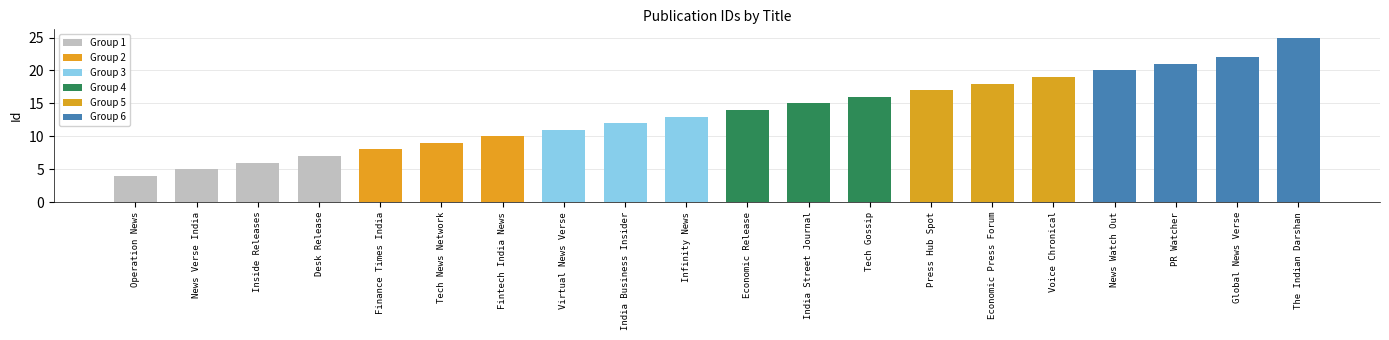

What is the approximate value at Economic Release?

14